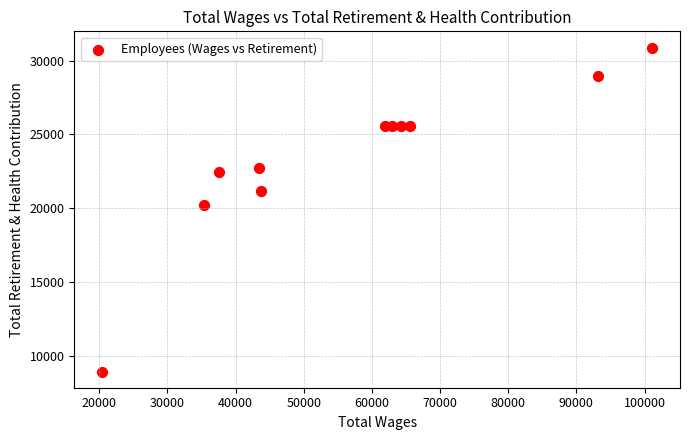

What Y value in the scatter plot is closest to 19907?

20225